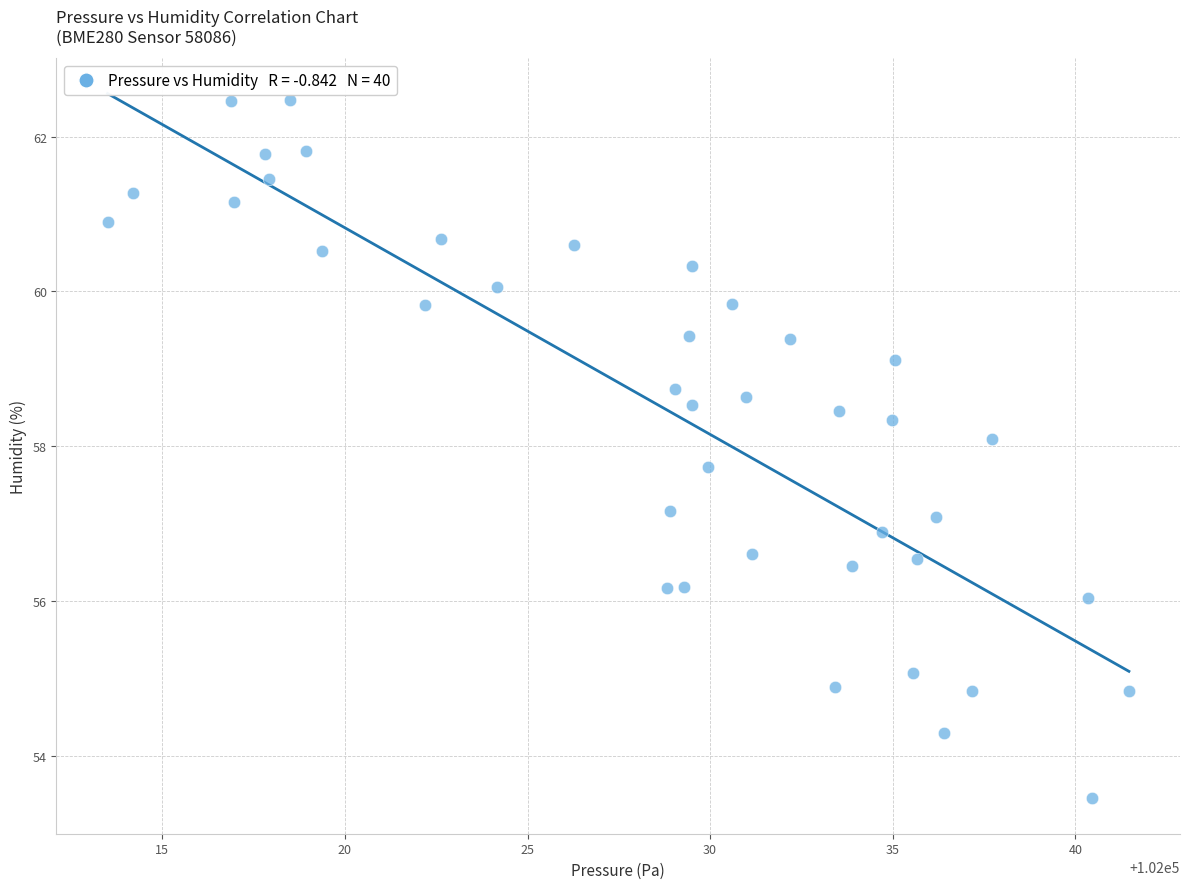

What is the range of X values (max minus min)?

28.0